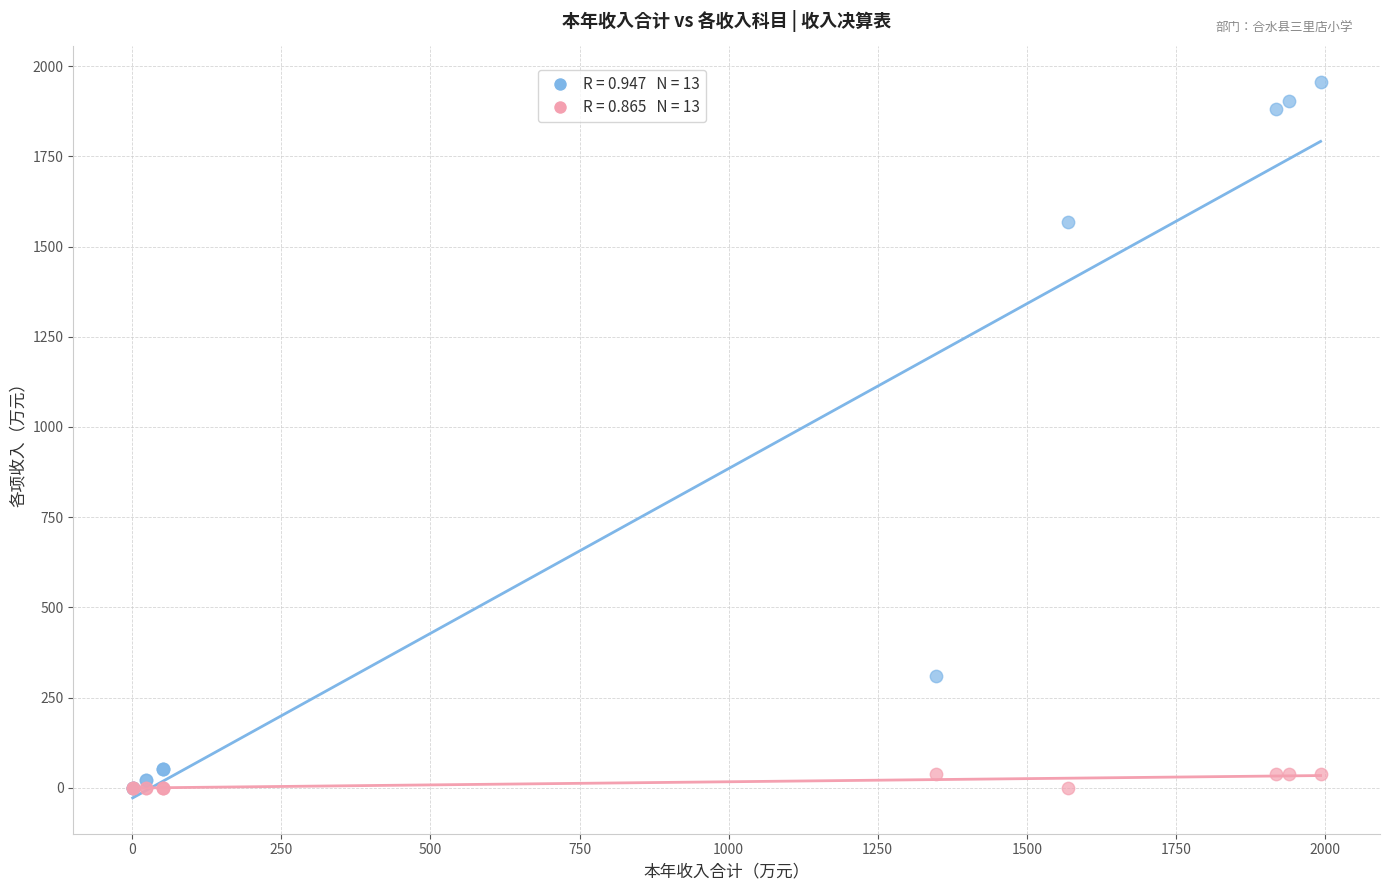

Across all series, what Y value is closest to 977?

1569.1